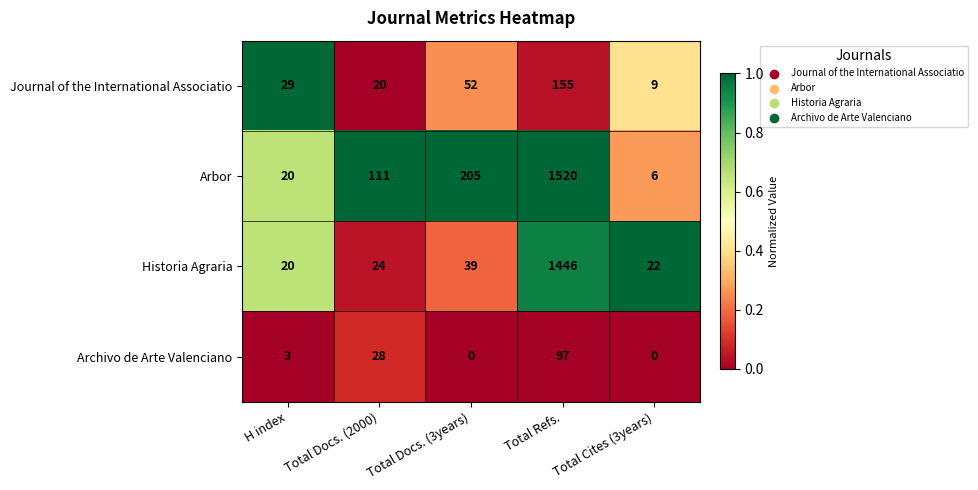

Which category has the highest value in the Arbor series?

Total Refs.